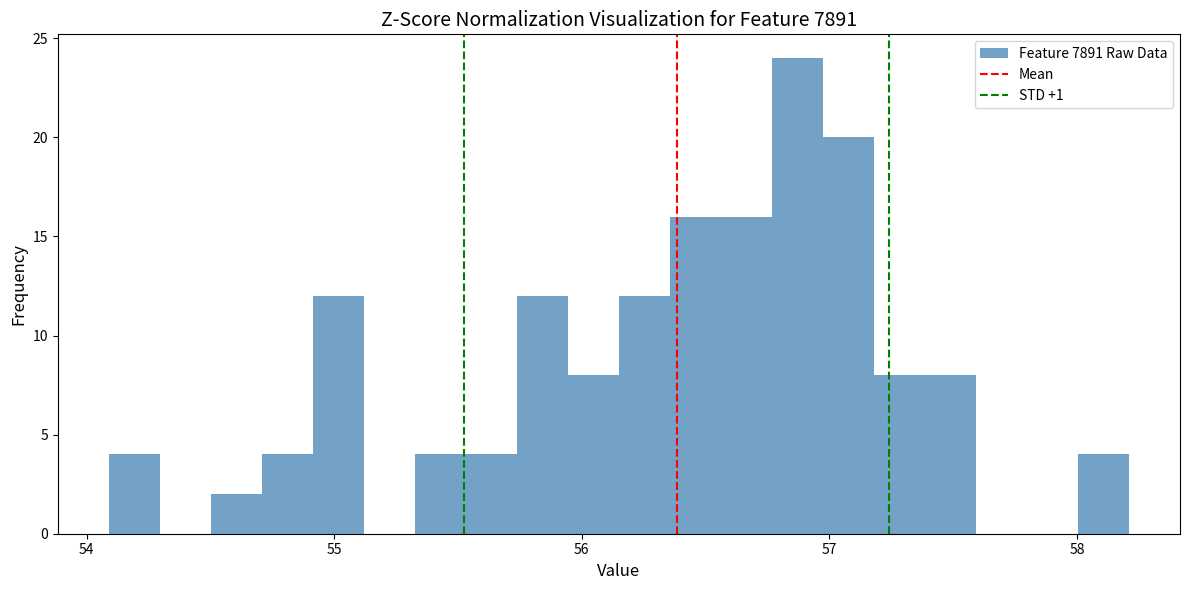

Around what value on the x-axis is the tallest bar? Give the approximate position of its centre, as read against the axis.

56.9